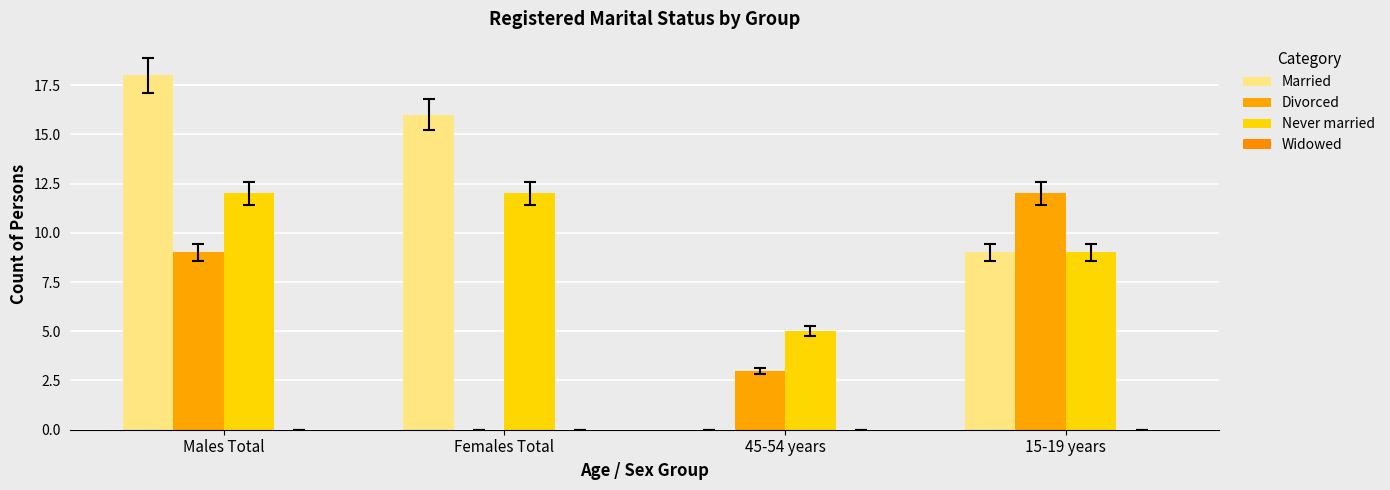

What is the average value of the Divorced series?

6